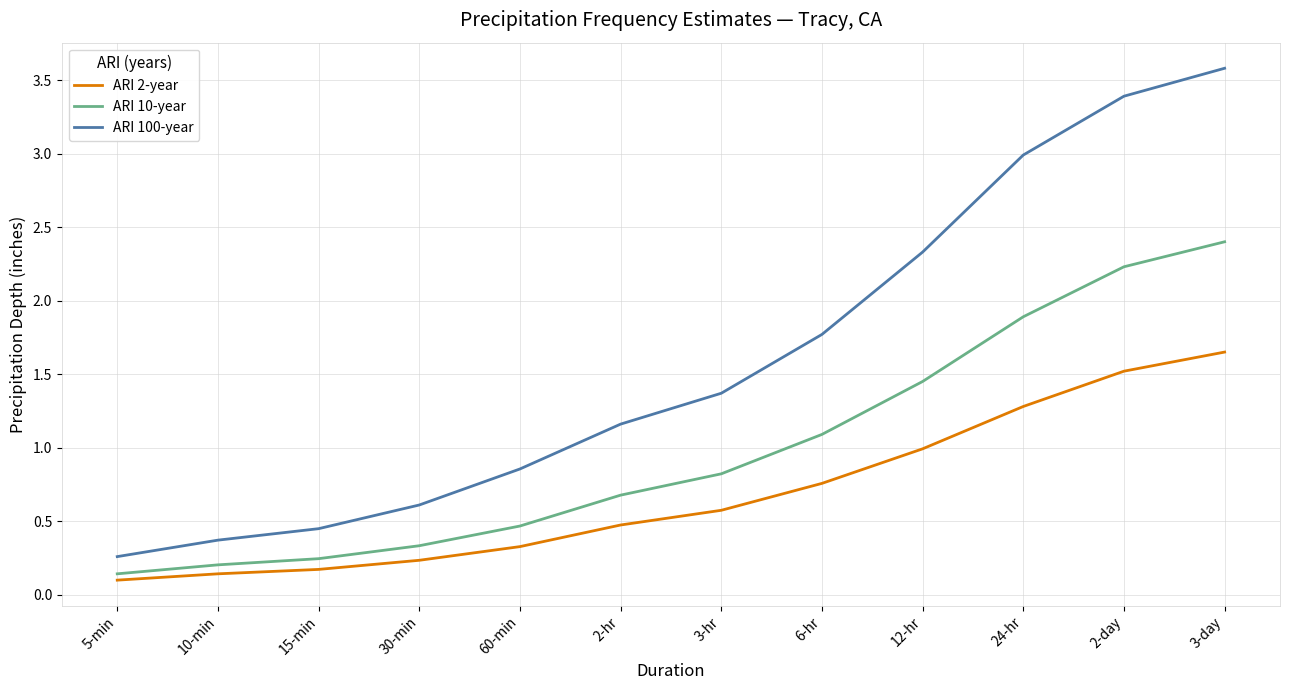

The ARI 10-year series shows 2.4 at 3-day. True or false?

True